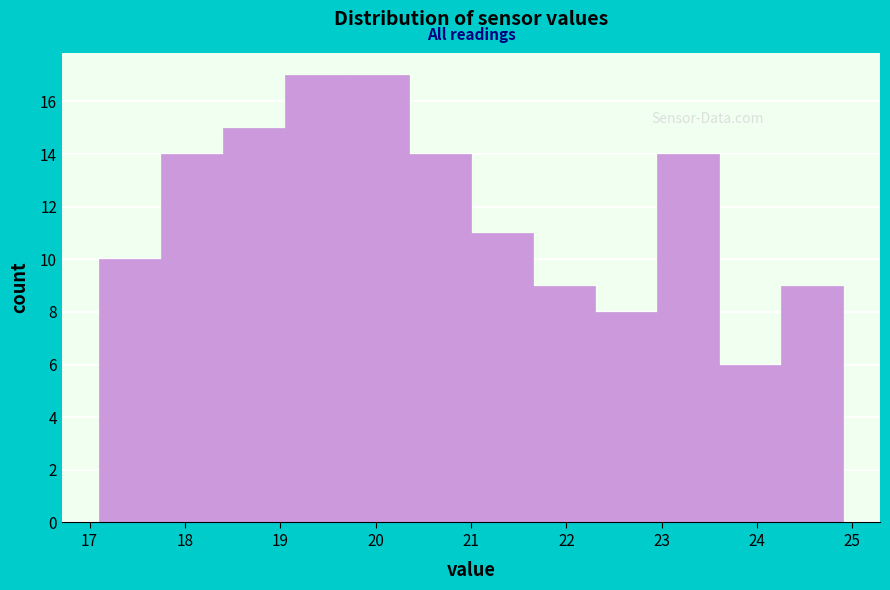

Reading left to right, list every bar in this chart as the range it spans on the x-axis followed by its height. Neither the bar edges nor the heights are printed on the chart, so give them approximately, as read against the axes.

17.10 to 17.75: 10
17.75 to 18.40: 14
18.40 to 19.05: 15
19.05 to 19.70: 17
19.70 to 20.35: 17
20.35 to 21.00: 14
21.00 to 21.65: 11
21.65 to 22.30: 9
22.30 to 22.95: 8
22.95 to 23.60: 14
23.60 to 24.25: 6
24.25 to 24.90: 9